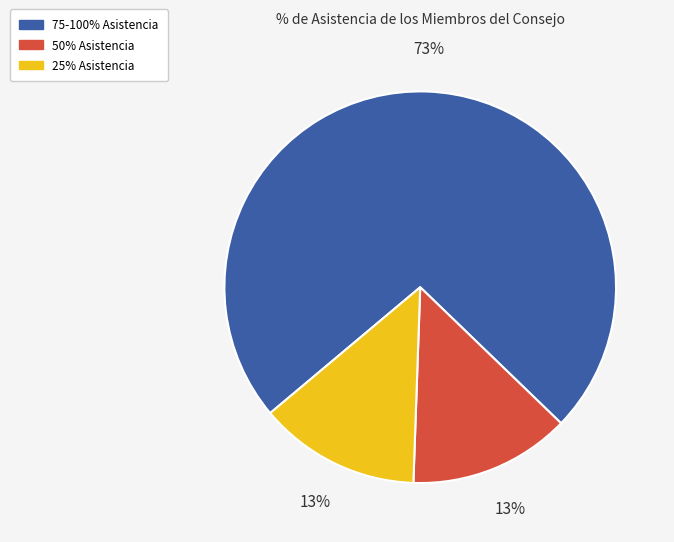

To the nearest percent, what is the combined percentage of 50% Asistencia and 75-100% Asistencia?

87%